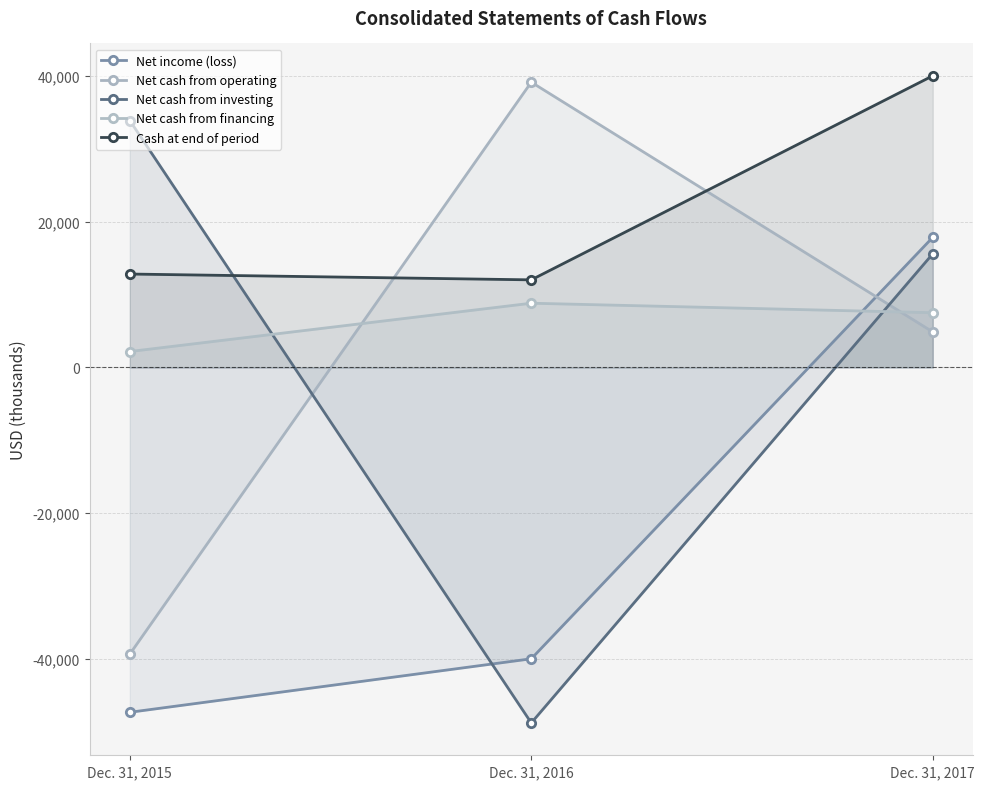

The Net cash from investing series shows 13220 at Dec. 31, 2015. True or false?

False